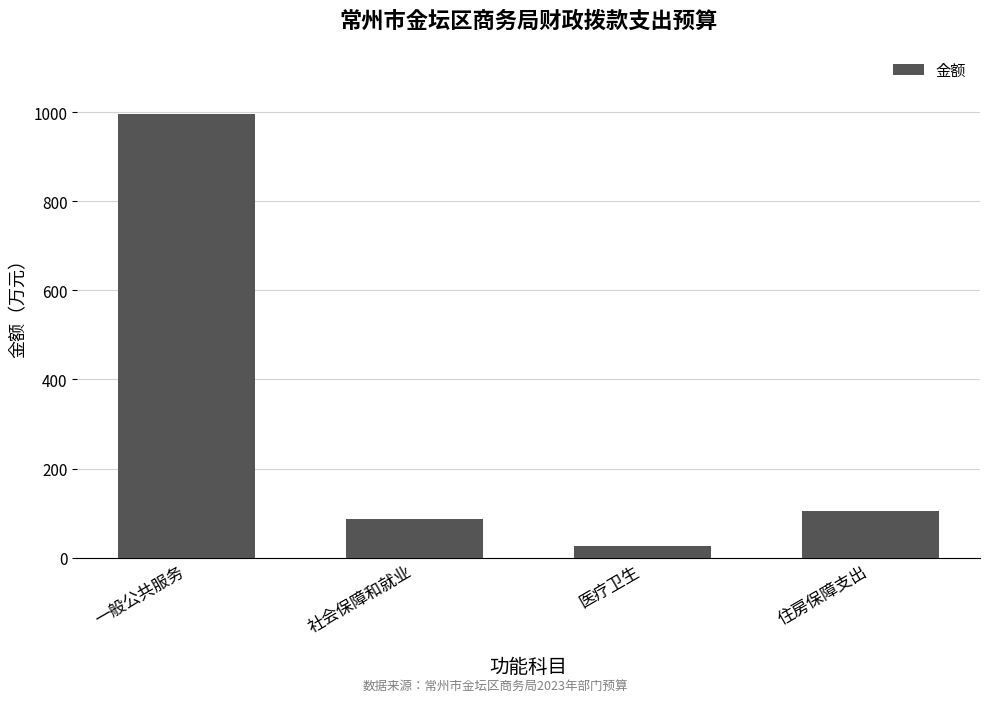

How many values are below 105?

2